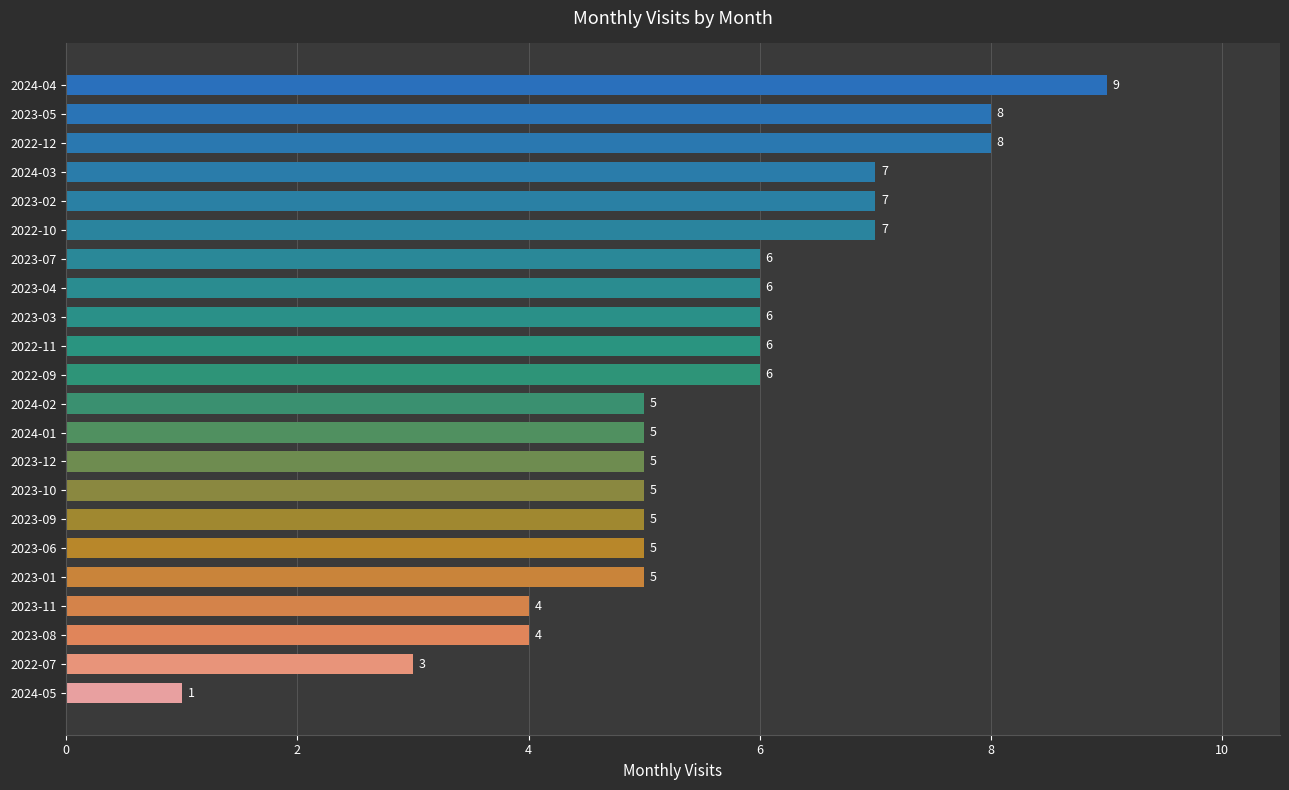

Which has a higher value, 2022-09 or 2023-09?

2022-09